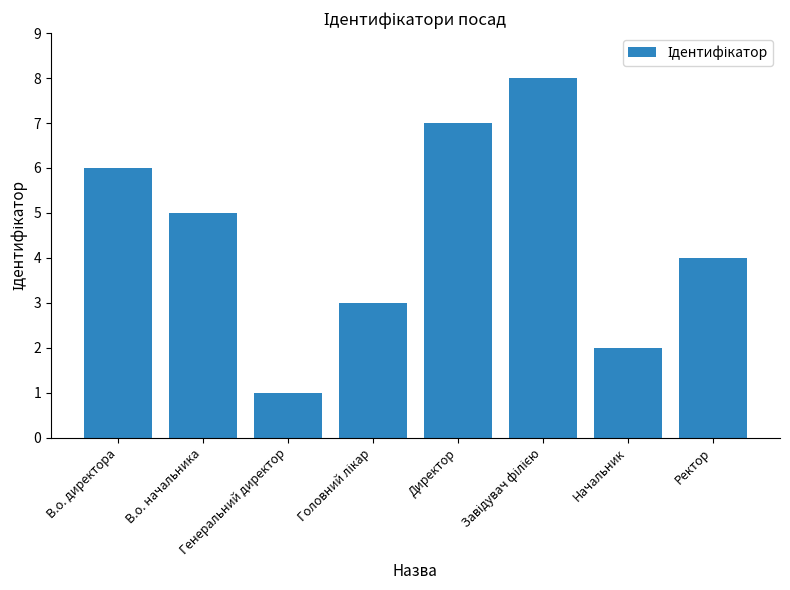

Count the number of data series in this chart.

1